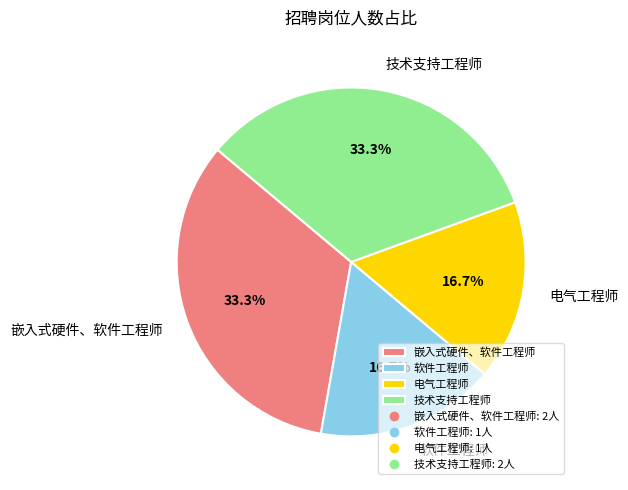

How many slices are in this pie chart?

4